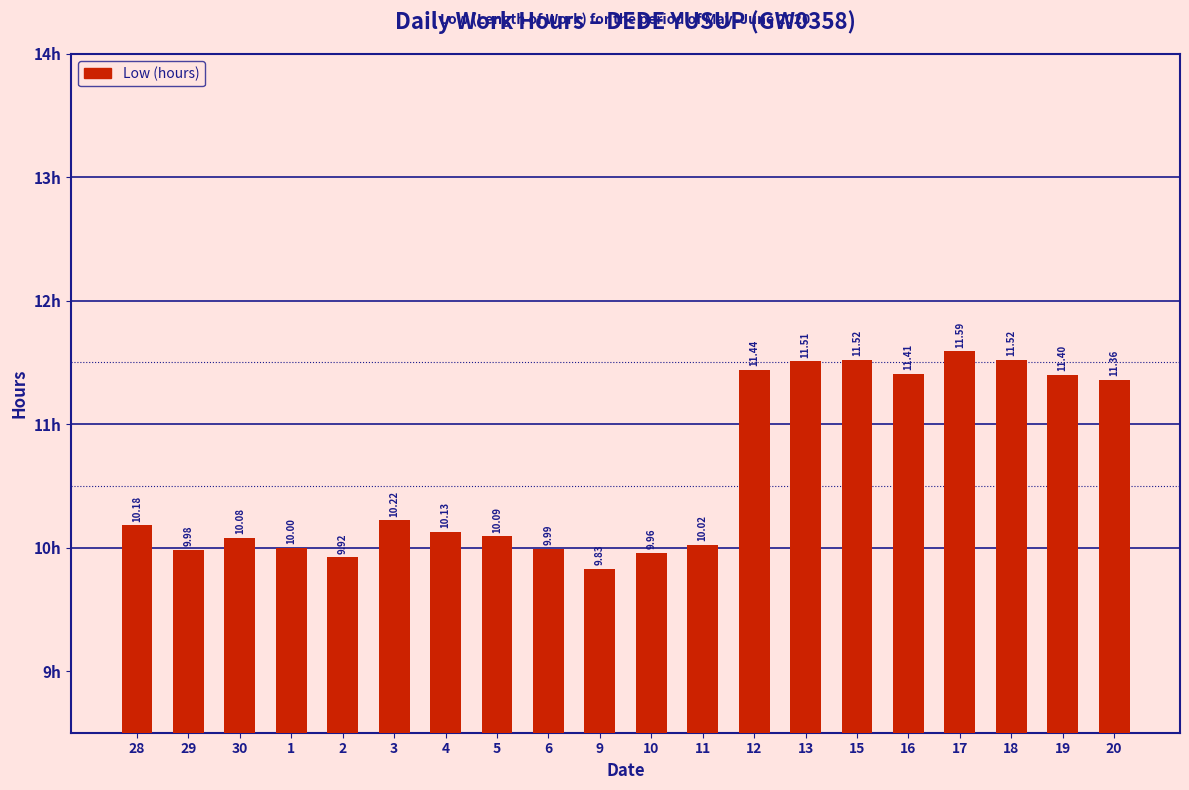

Approximately how many times larger is the value at 16 compared to 29?

1.1